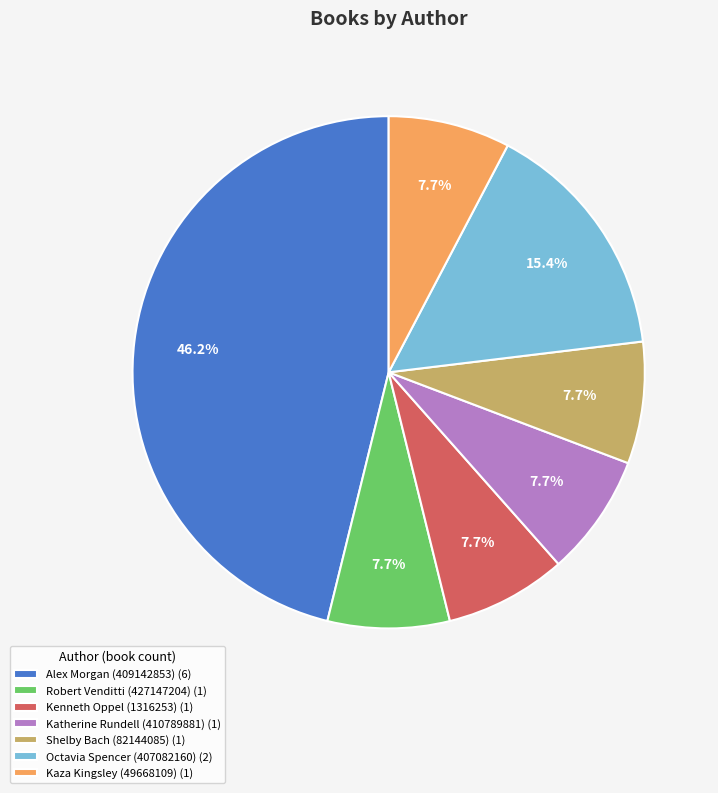

What percentage do Kenneth Oppel (1316253) and Octavia Spencer (407082160) together represent?

23.1%